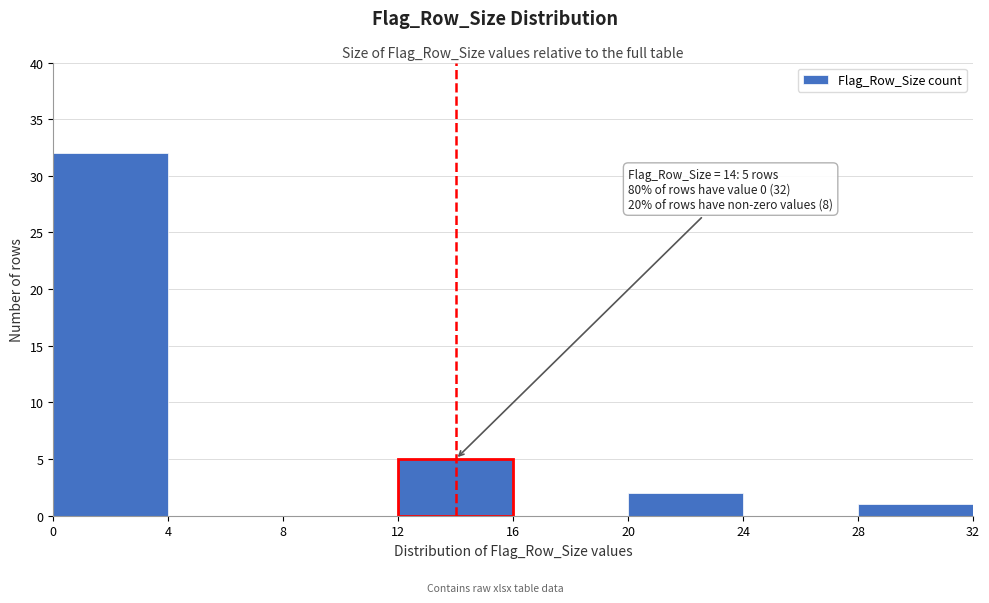

Over which range of the x-axis is the bar tallest?

0 to 4